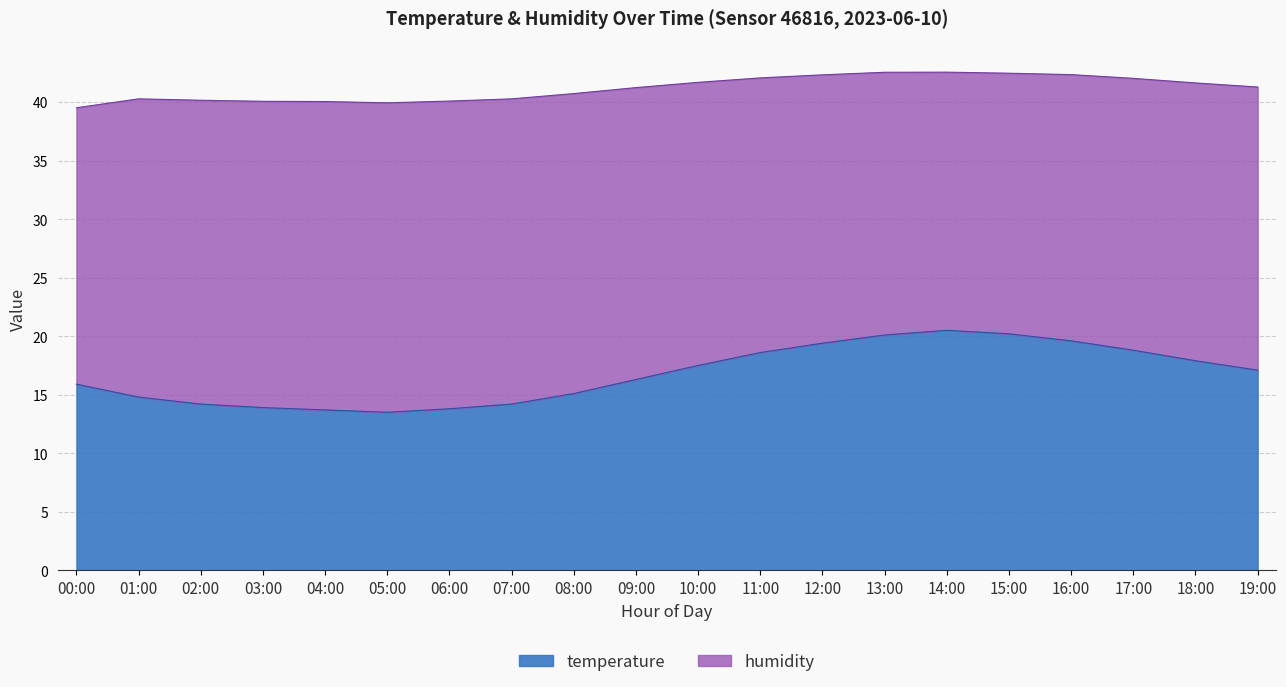

List the labels in order of value, largest first.

14:00, 15:00, 13:00, 16:00, 12:00, 17:00, 11:00, 18:00, 10:00, 19:00, 09:00, 00:00, 08:00, 01:00, 02:00, 07:00, 03:00, 06:00, 04:00, 05:00